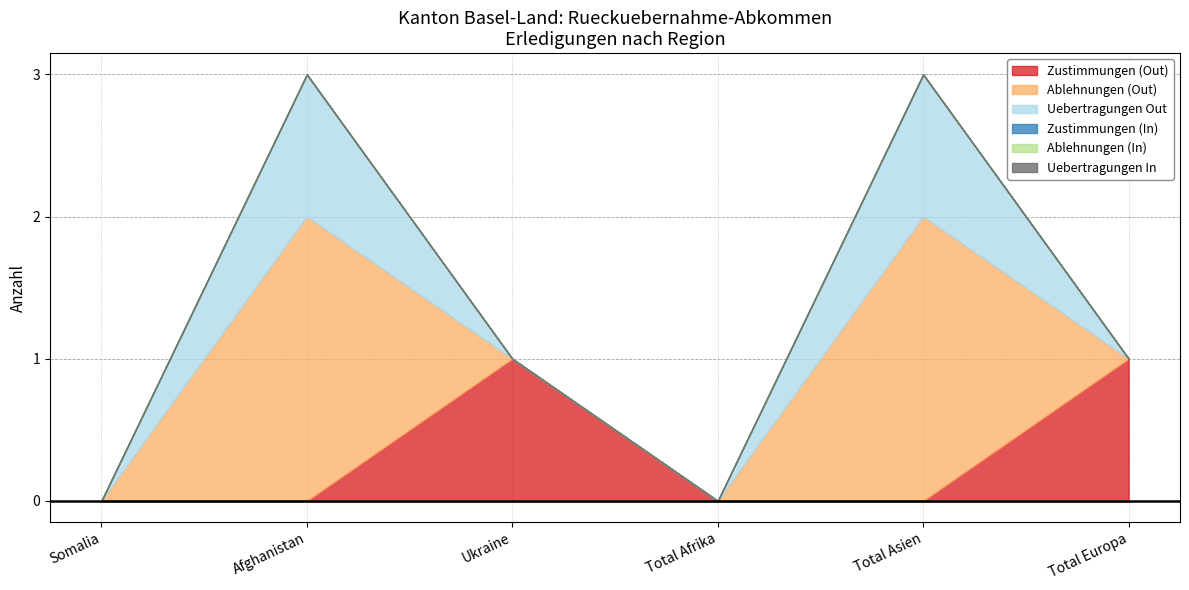

Reading right to left, list all the values displayed in this chart.

Zustimmungen (Out): 1	0	0	1	0	0
Ablehnungen (Out): 0	2	0	0	2	0
Uebertragungen Out: 0	1	0	0	1	0
Zustimmungen (In): 0	0	0	0	0	0
Ablehnungen (In): 0	0	0	0	0	0
Uebertragungen In: 0	0	0	0	0	0